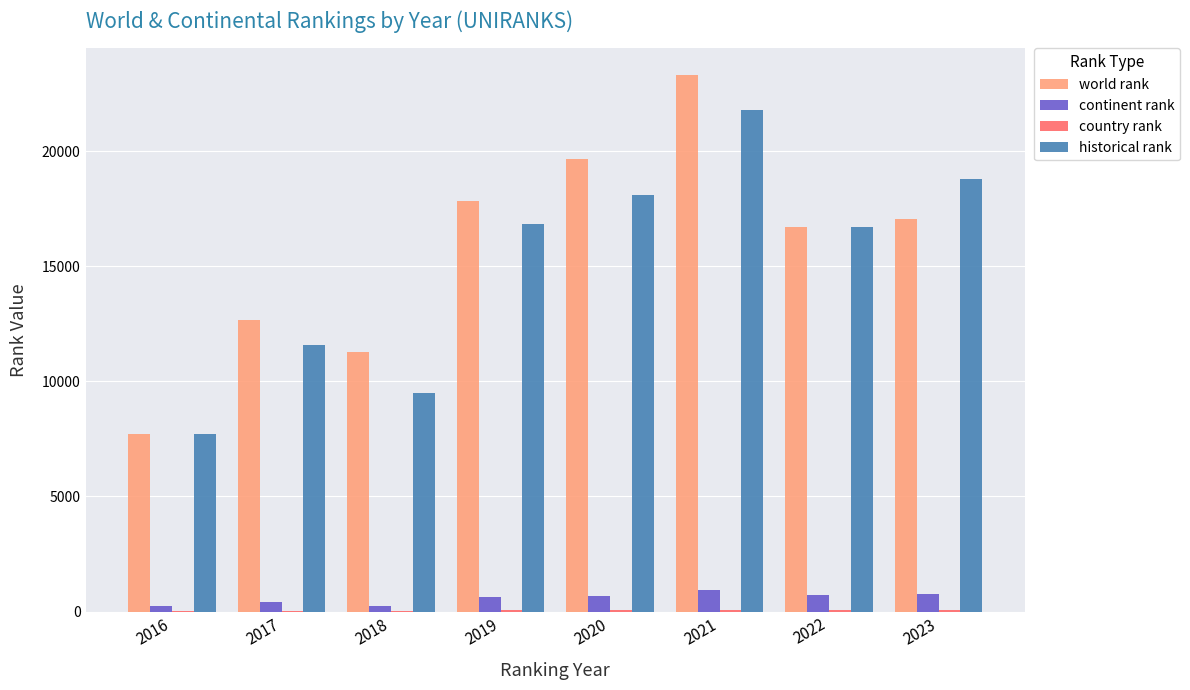

Is it true that historical rank equals 9480.5 at 2018?

True